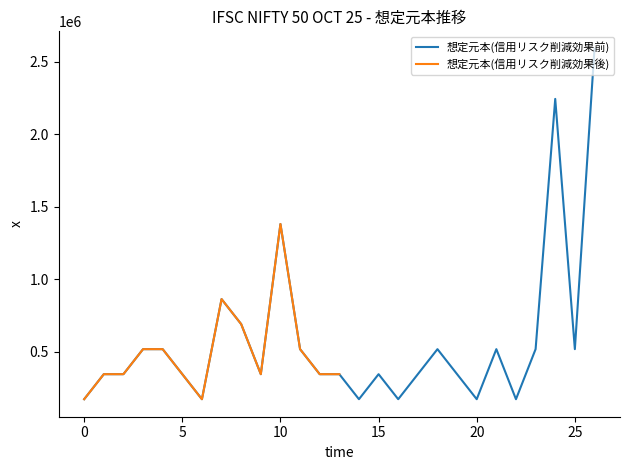

True or false: the data shows 893132.8 at 18.

False